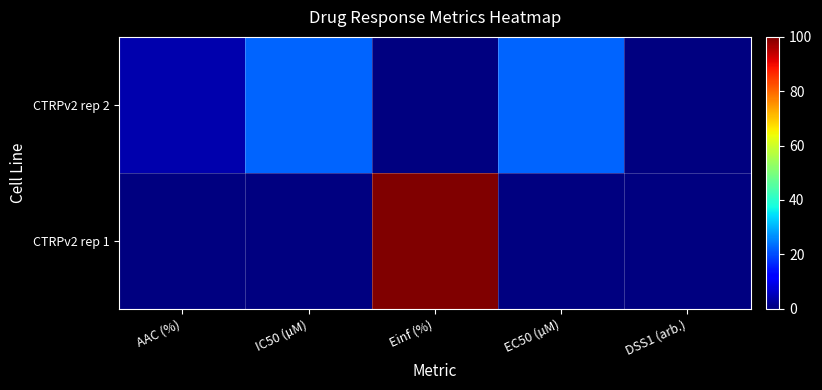

Reading left to right, what are all the values shown in this chart?

CTRPv2 rep 1: AAC (%)=0.0	IC50 (µM)=0.0	Einf (%)=100.0	EC50 (µM)=0.0	DSS1 (arb.)=0.0
CTRPv2 rep 2: AAC (%)=4.1	IC50 (µM)=22.6	Einf (%)=0.0	EC50 (µM)=22.6	DSS1 (arb.)=0.0